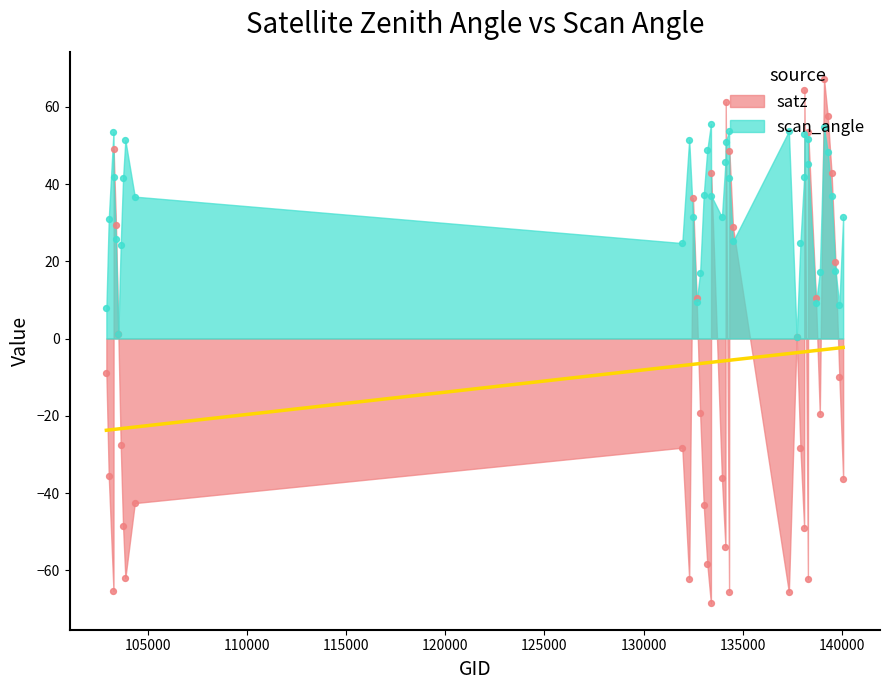

What are all the series names shown in the legend?

satz, scan_angle